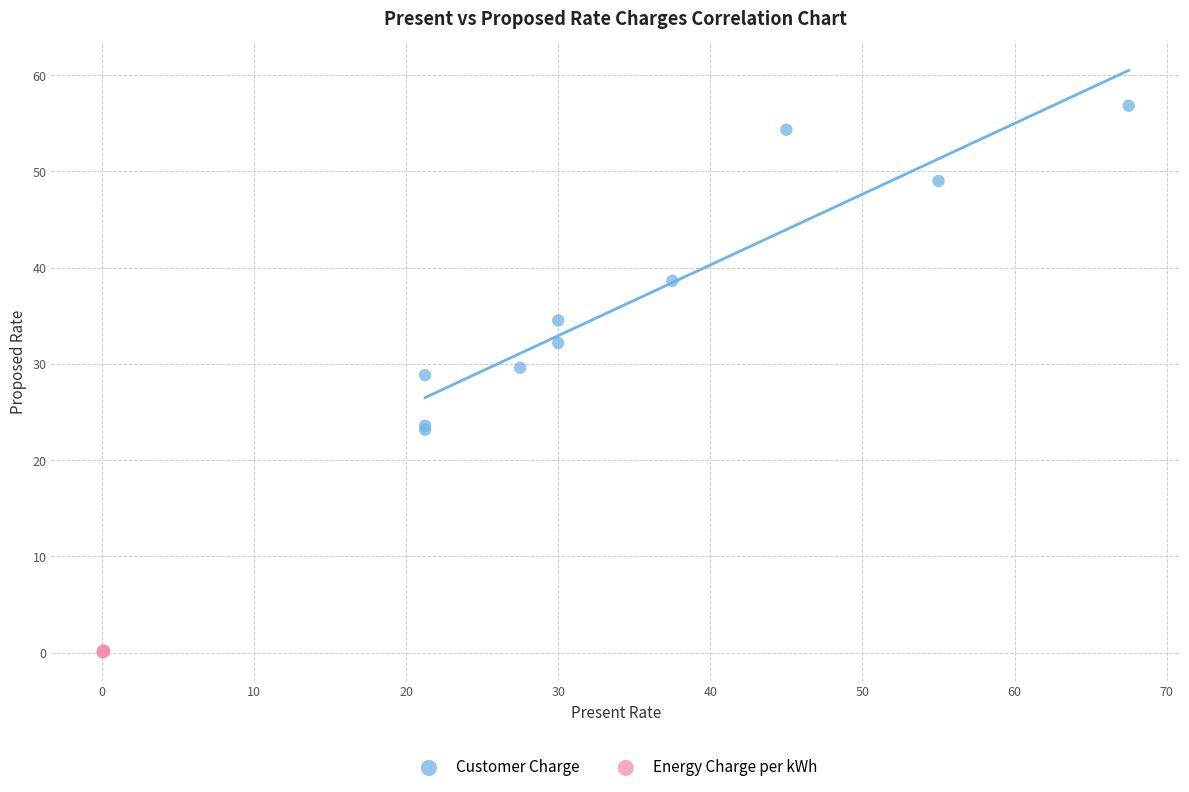

Which series has the widest spread of Y values?

Customer Charge